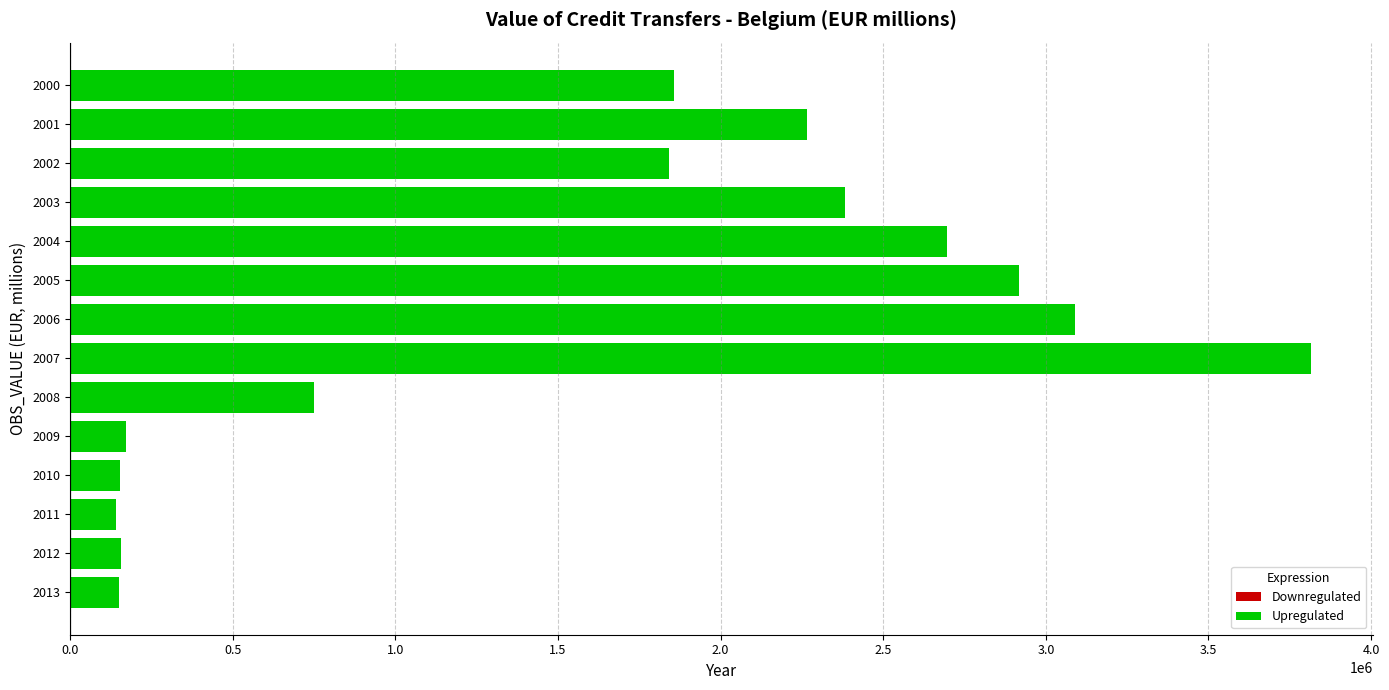

The value at 2008 is 1281070.4. True or false?

False